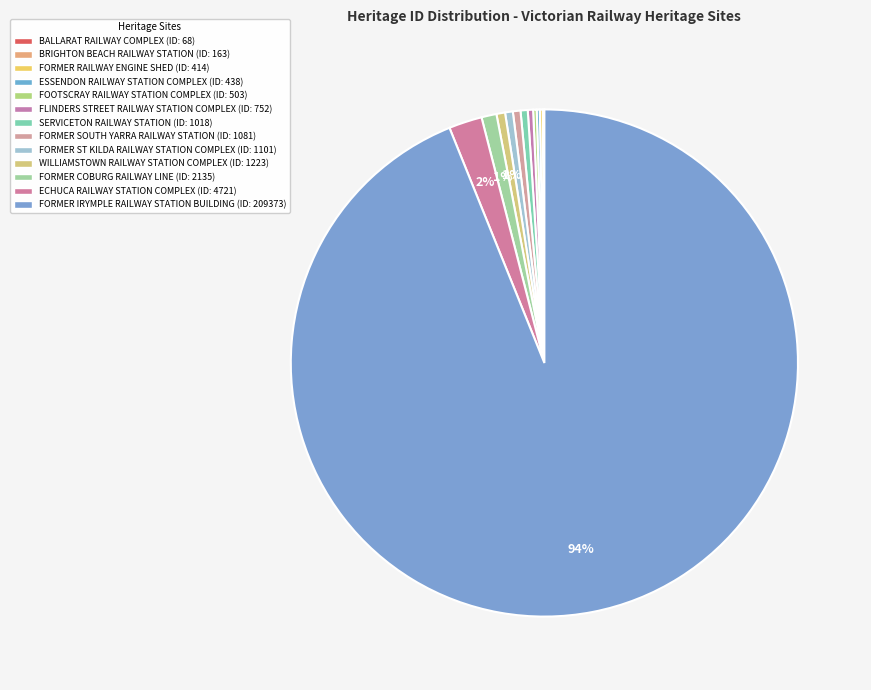

Which category has the biggest portion of the pie?

FORMER IRYMPLE RAILWAY STATION BUILDING